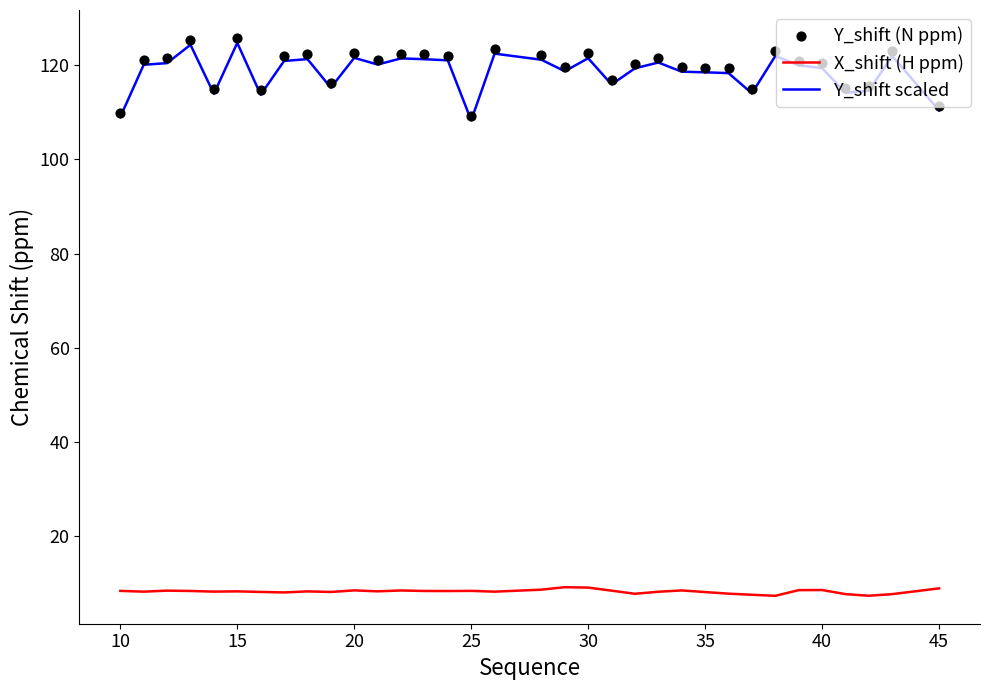

What are all the series names shown in the legend?

X_shift (H ppm), Y_shift scaled, Y_shift (N ppm)